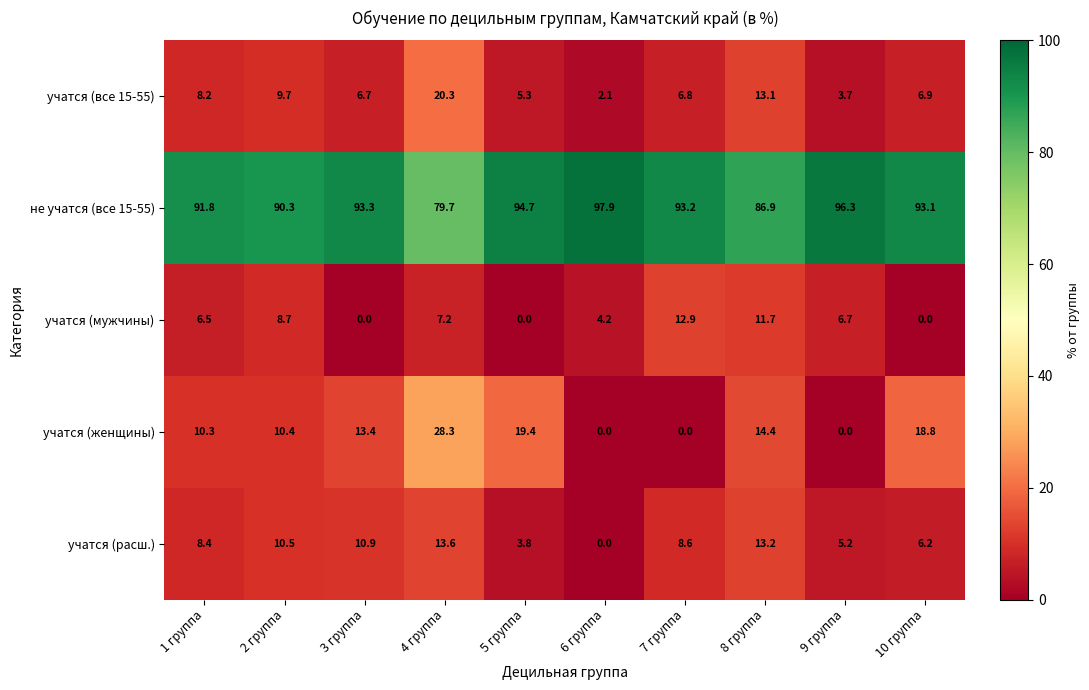

At which category is the sum across all series the highest?

4 группа